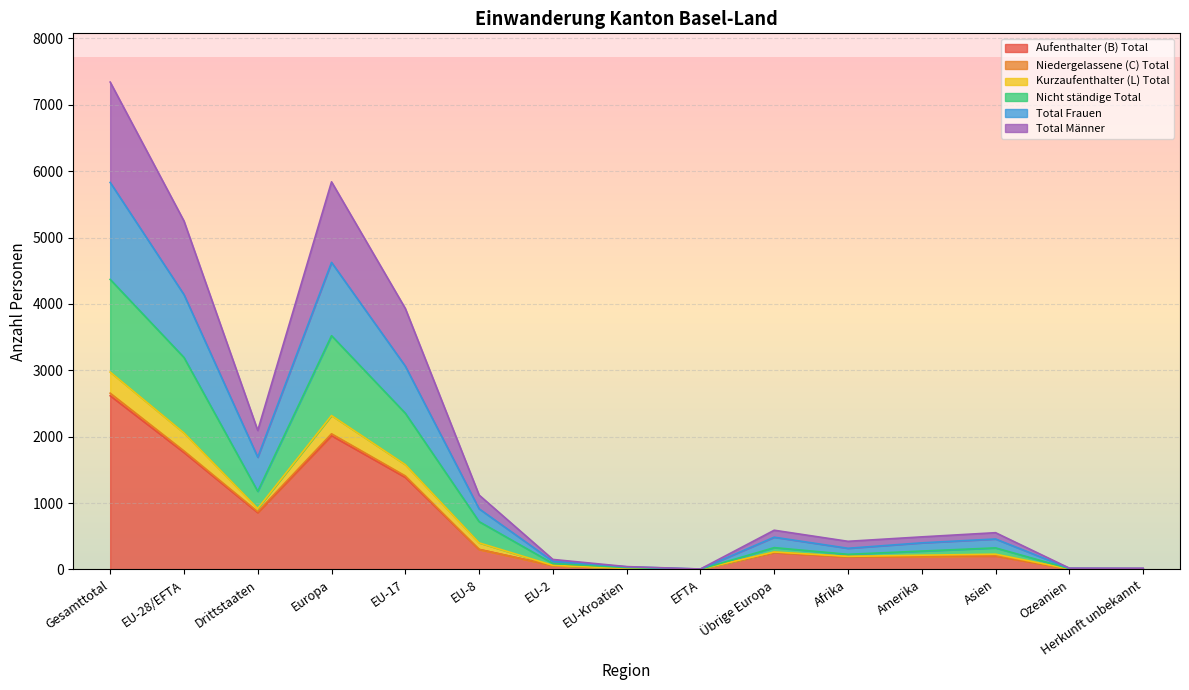

Is the value of Niedergelassene (C) Total at EU-8 greater than the value of Aufenthalter (B) Total at EFTA?

Yes